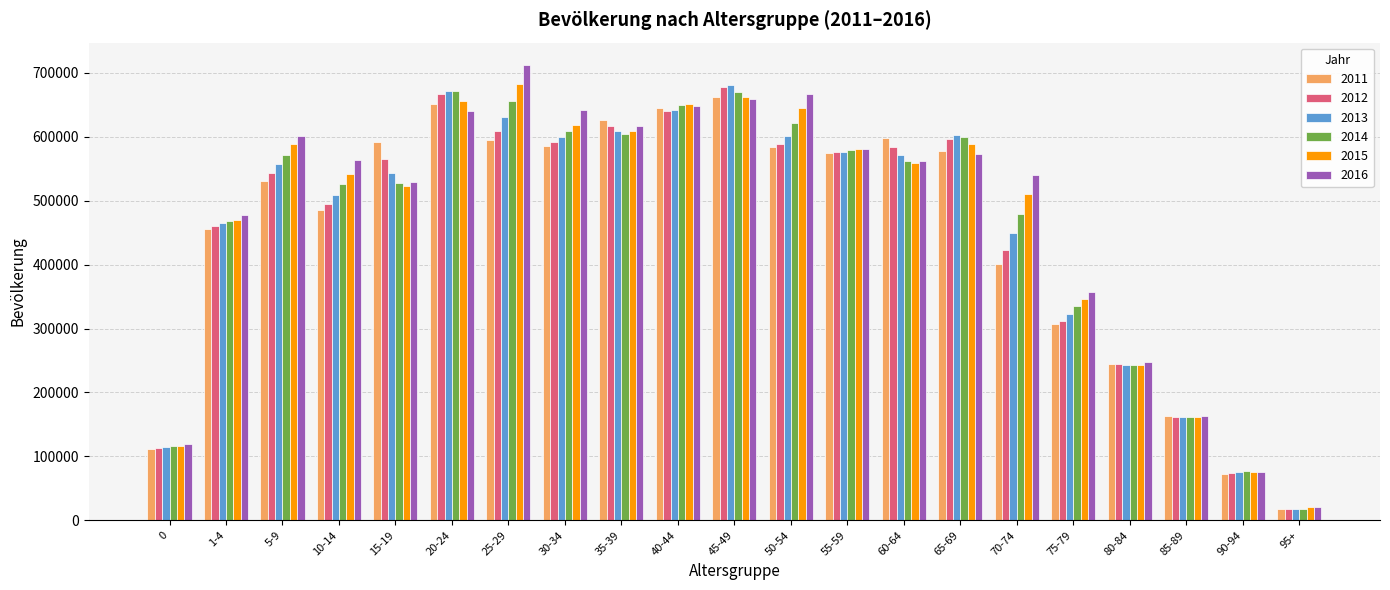

What is the label of the 8th bar from the left?

30-34